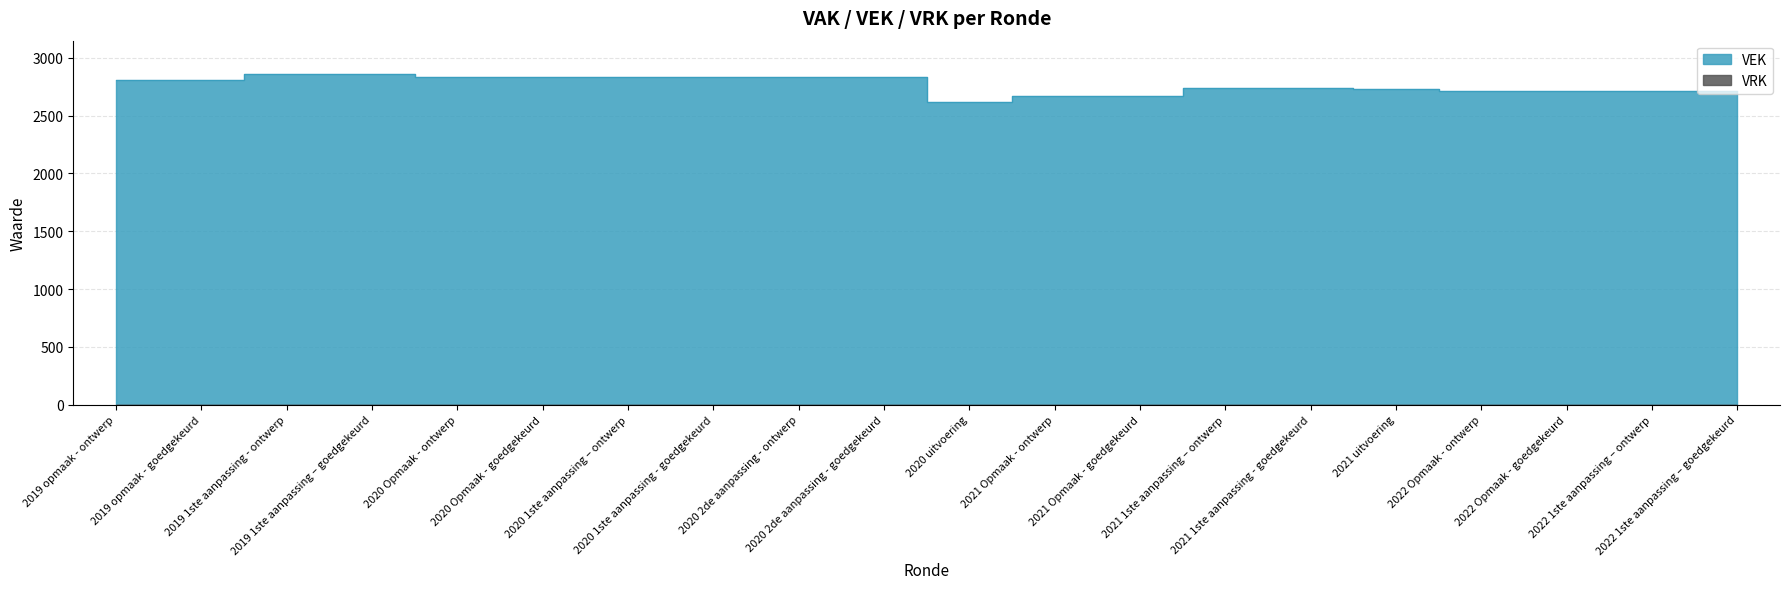

List the labels in order of value, smallest first.

2020 uitvoering, 2021 Opmaak - ontwerp, 2021 Opmaak - goedgekeurd, 2022 Opmaak - ontwerp, 2022 Opmaak - goedgekeurd, 2022 1ste aanpassing – ontwerp, 2022 1ste aanpassing – goedgekeurd, 2021 uitvoering, 2021 1ste aanpassing – ontwerp, 2021 1ste aanpassing - goedgekeurd, 2019 opmaak - ontwerp, 2019 opmaak - goedgekeurd, 2020 Opmaak - ontwerp, 2020 Opmaak - goedgekeurd, 2020 1ste aanpassing – ontwerp, 2020 1ste aanpassing - goedgekeurd, 2020 2de aanpassing - ontwerp, 2020 2de aanpassing - goedgekeurd, 2019 1ste aanpassing - ontwerp, 2019 1ste aanpassing – goedgekeurd